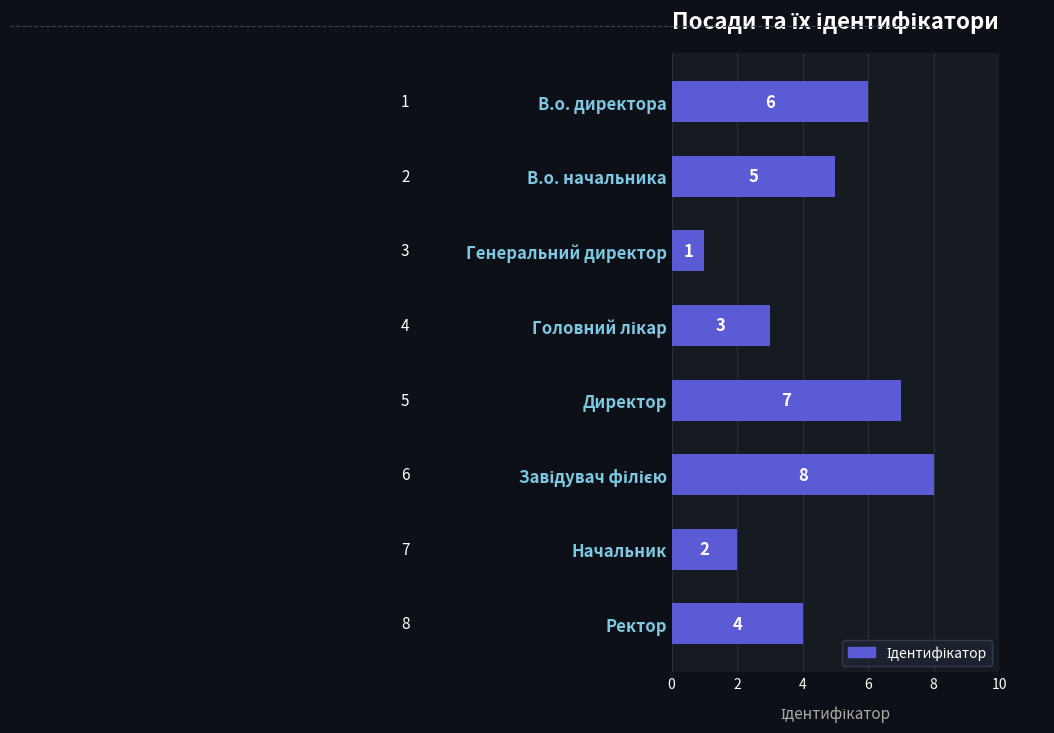

Does the chart contain any negative values?

No